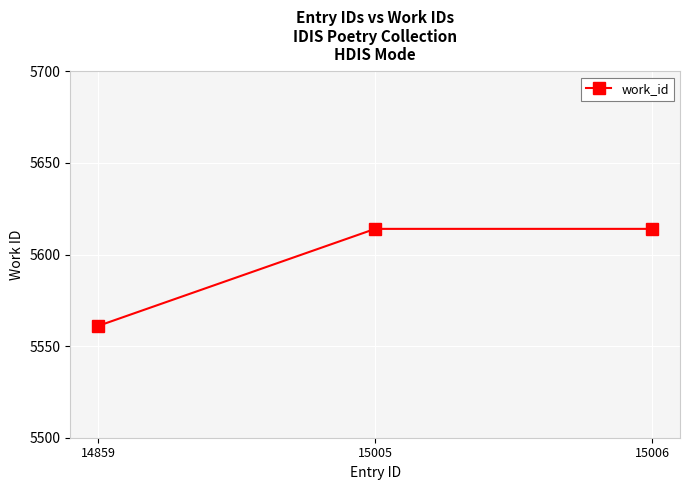

What is the greatest value displayed?

5614